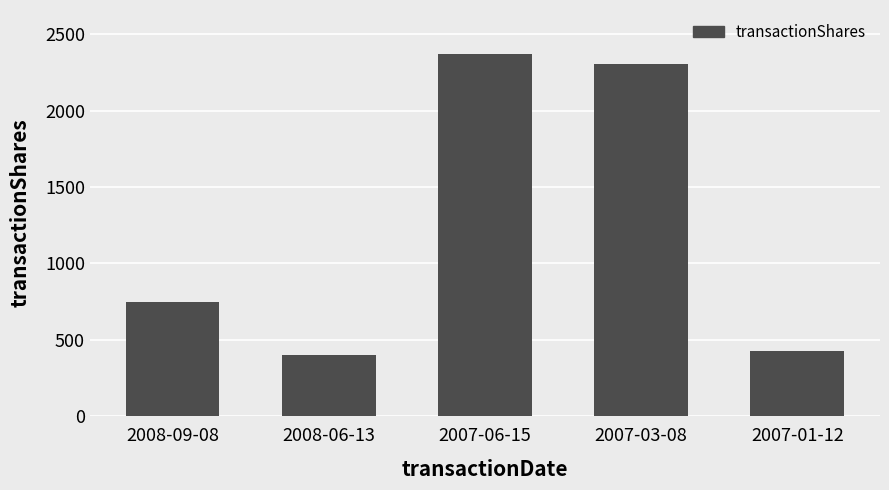

The chart shows a value of 1042 at 2008-09-08. True or false?

False